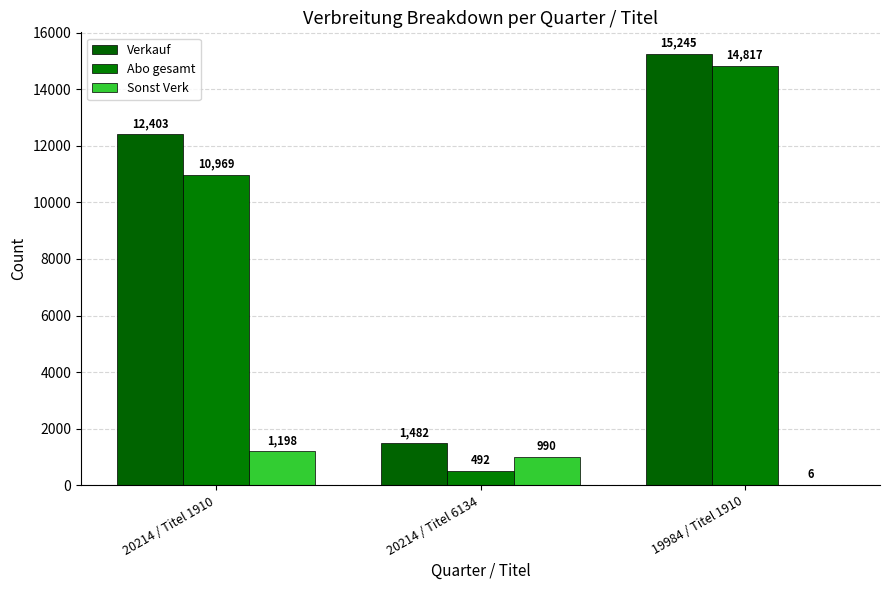

What is the lowest value of the Verkauf series?

1482